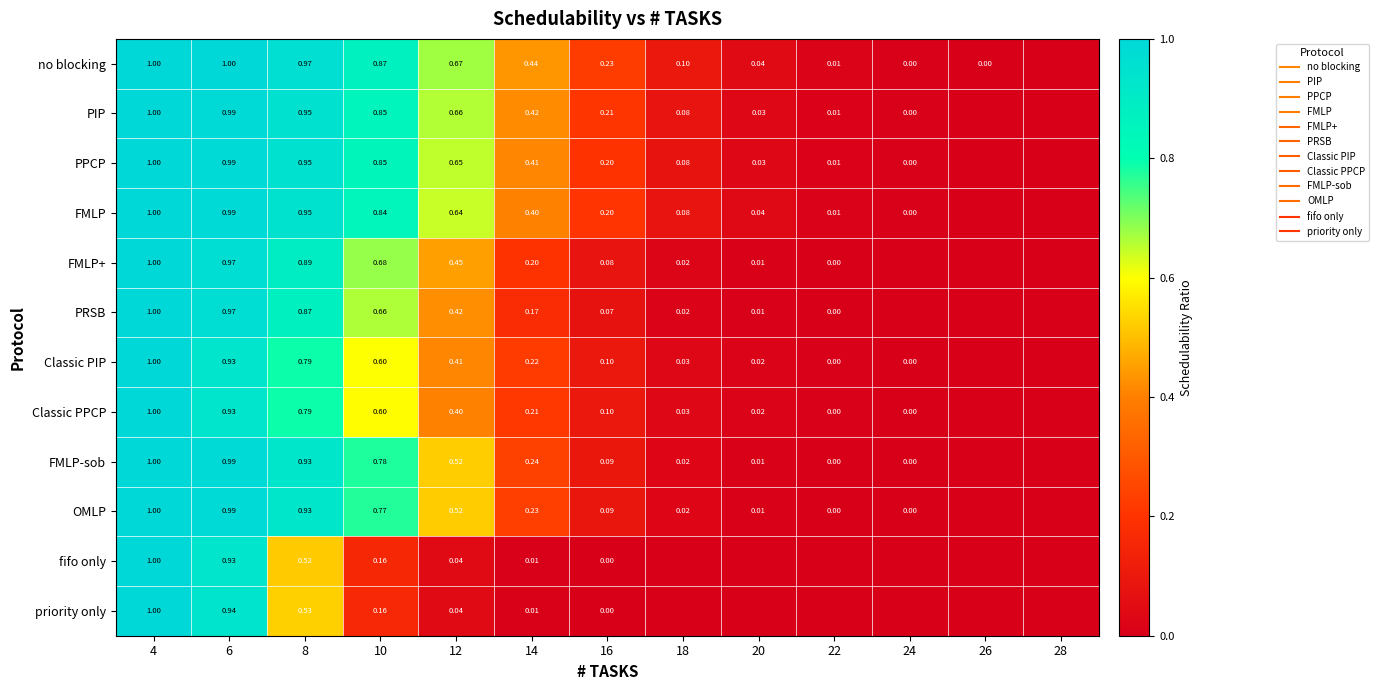

Read the PIP value at 18.

0.1